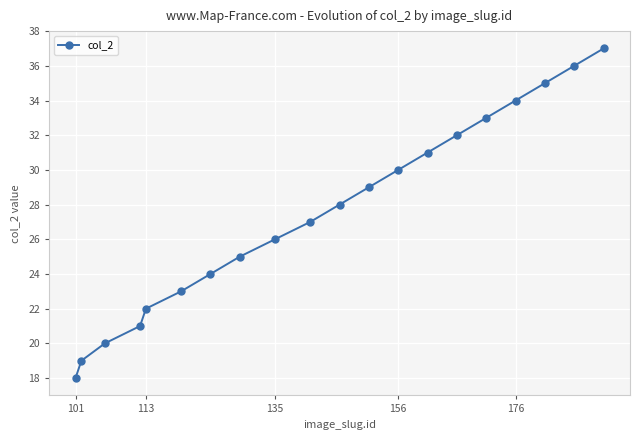

What is the maximum value shown in the chart?

37